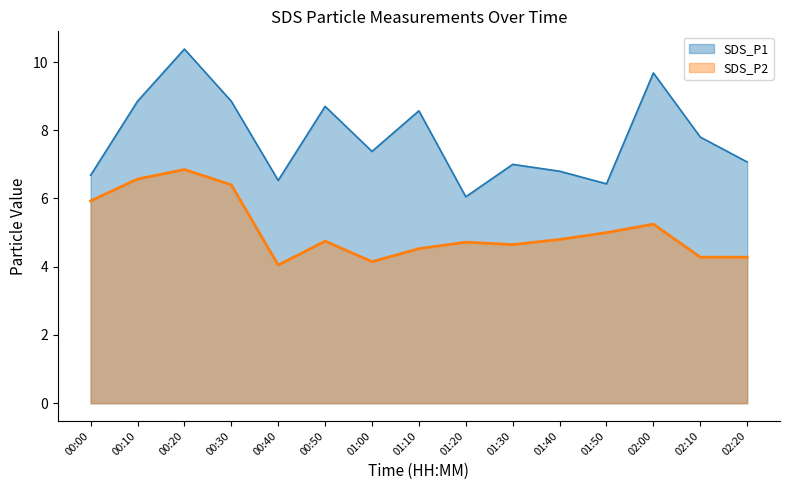

How many lines are shown in the chart?

2